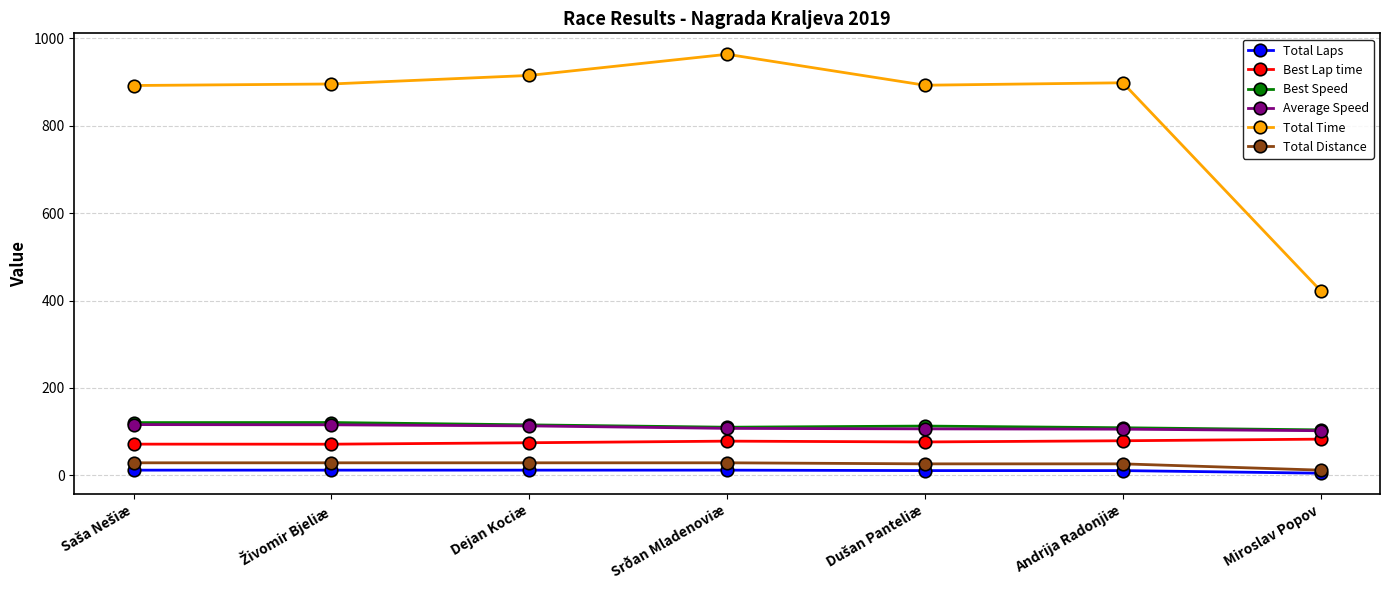

In Best Lap time, how many points are lower than both neighbors (excluding endpoints)?

2